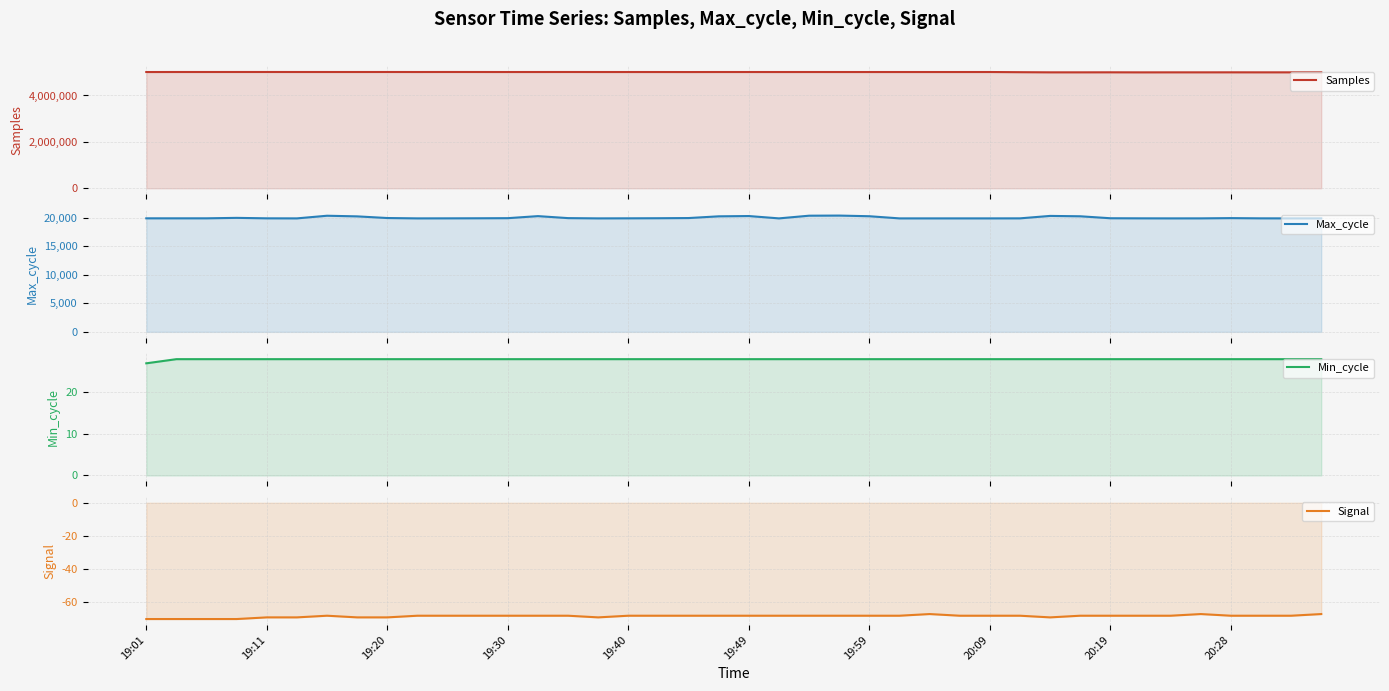

Rank the series by their maximum value, from highest to lowest.

Samples, Max_cycle, Min_cycle, Signal